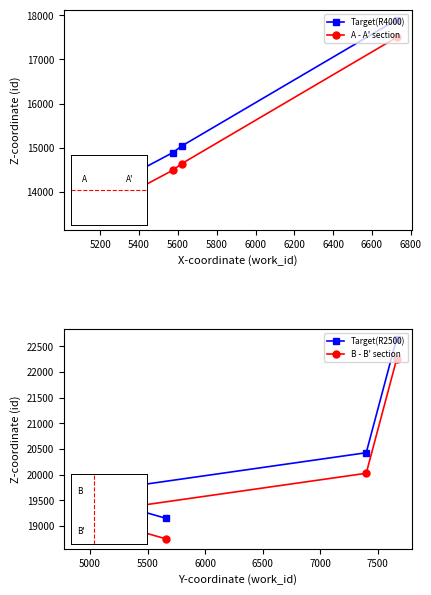

How many distinct data groups are displayed?

4